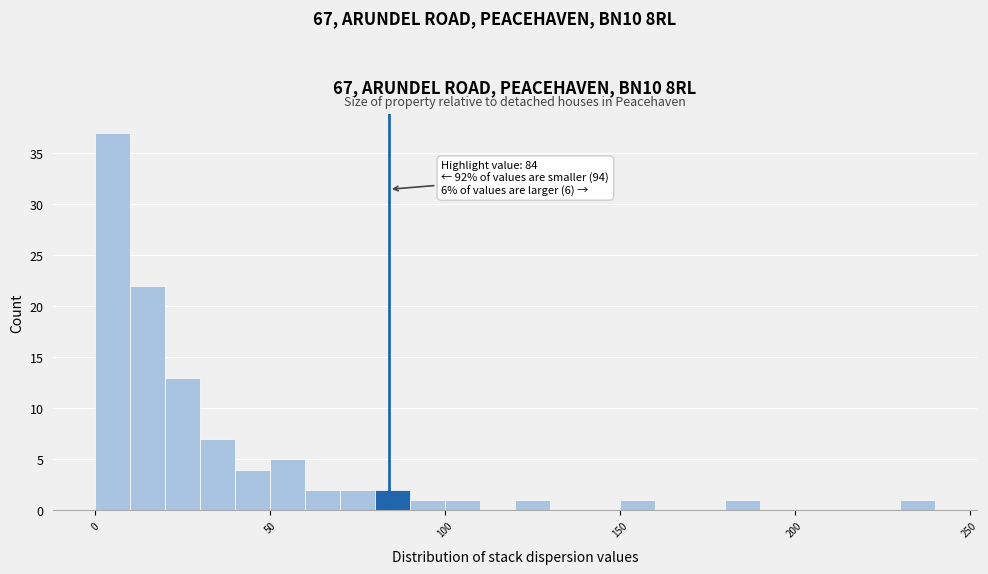

Read against the x-axis, roughly where is the centre of the tallest bar?

5